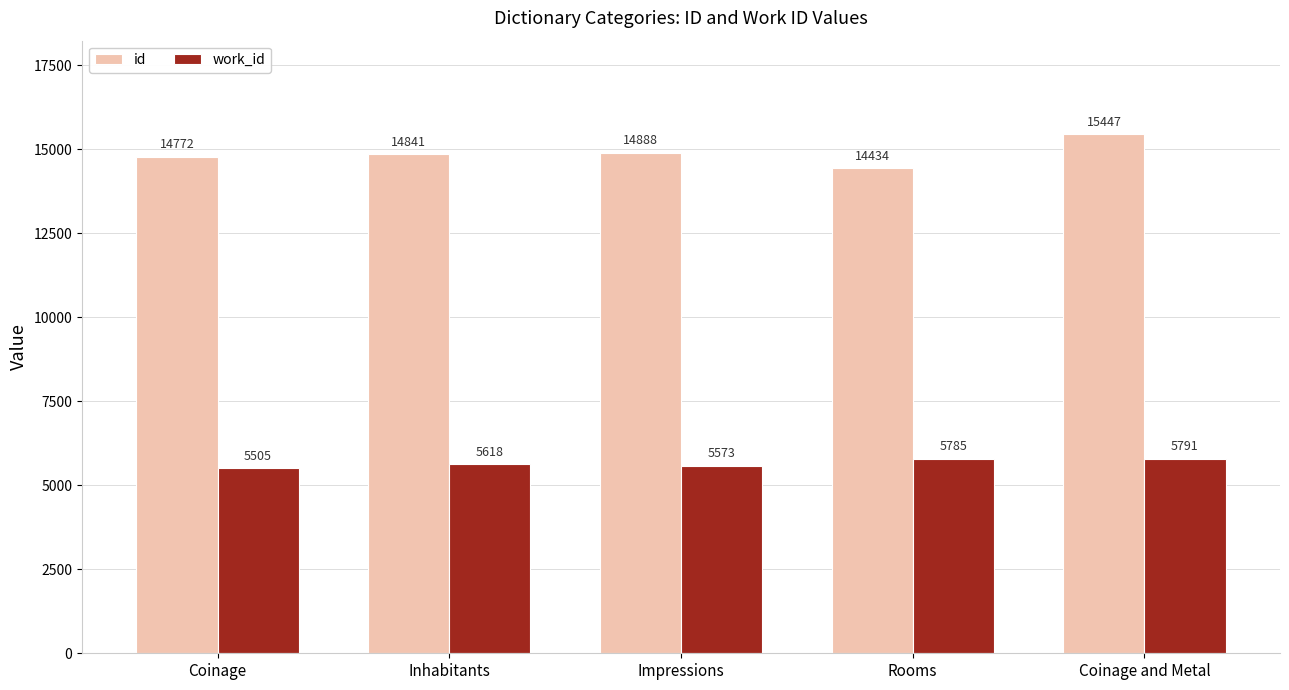

Reading left to right, list all the values displayed in this chart.

id: Coinage=14772	Inhabitants=14841	Impressions=14888	Rooms=14434	Coinage and Metal=15447
work_id: Coinage=5505	Inhabitants=5618	Impressions=5573	Rooms=5785	Coinage and Metal=5791